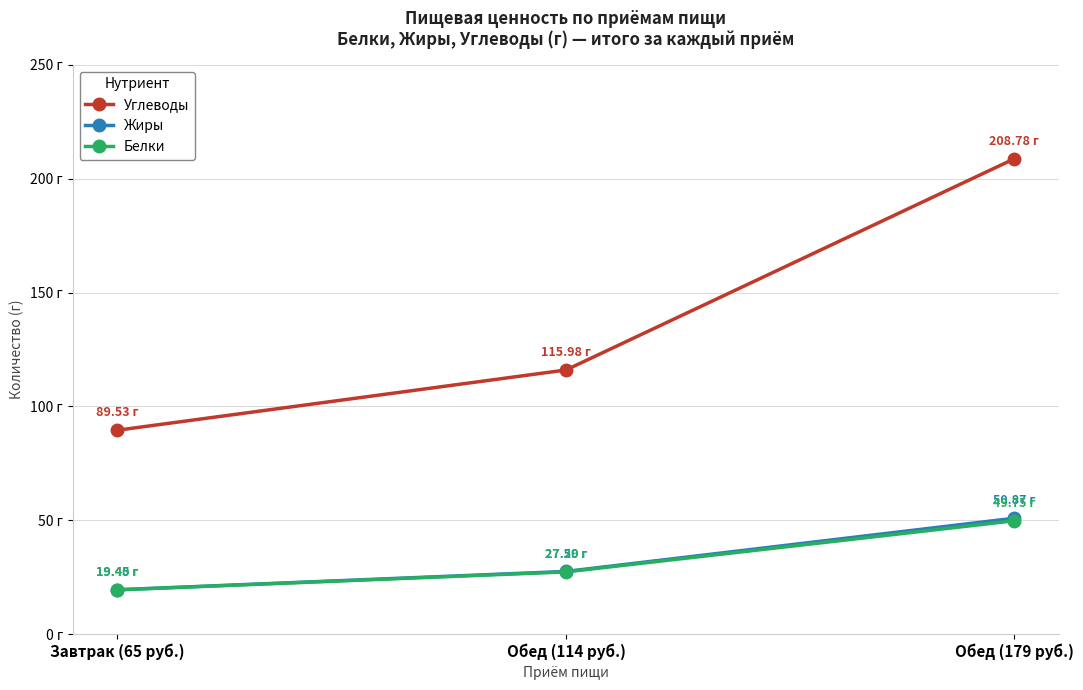

List the series in order of their peak value, highest first.

Углеводы, Жиры, Белки